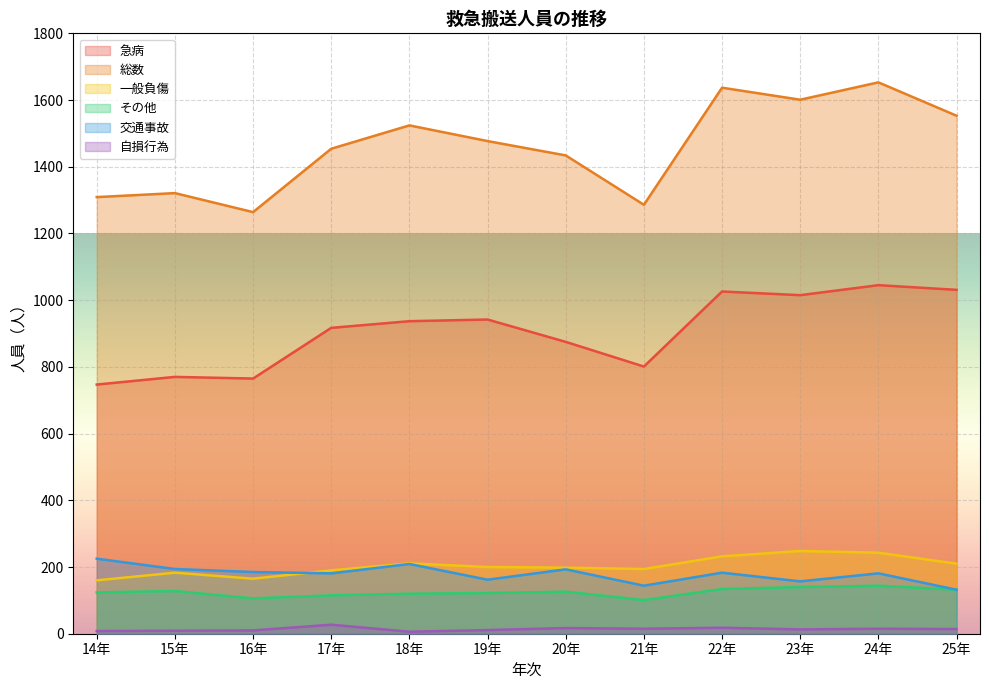

What is the sum of all その他 values?

1492